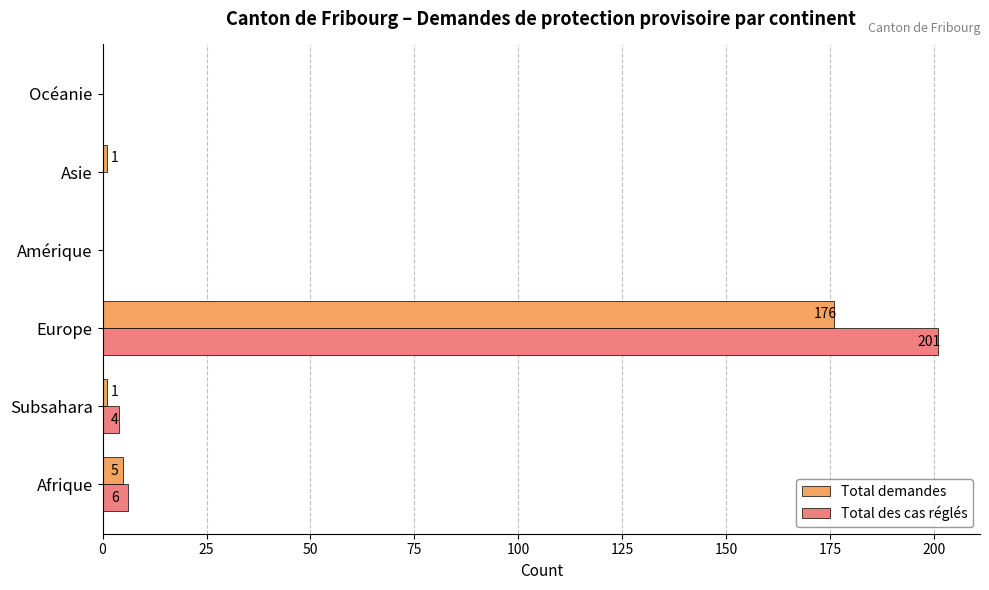

At which category is the sum across all series the highest?

Europe